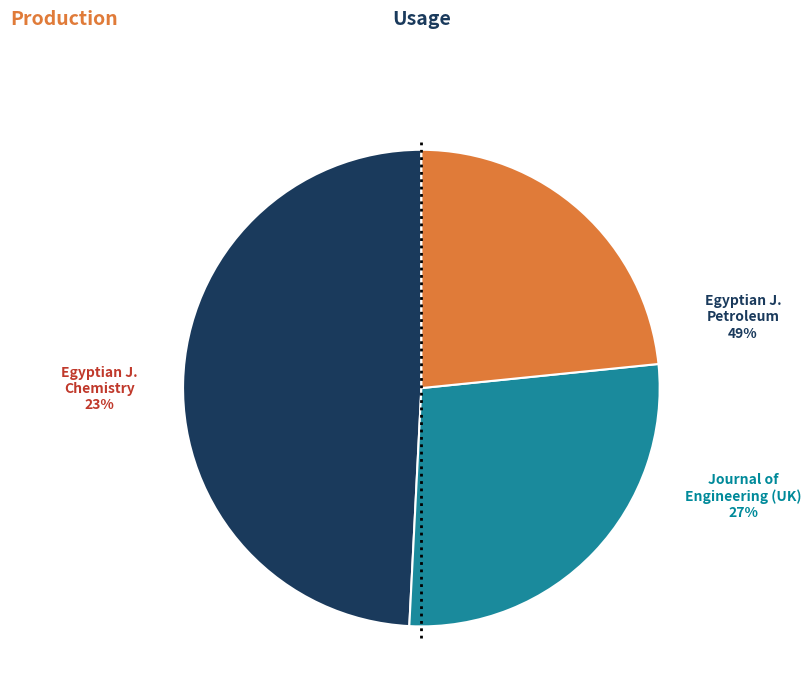

Is there any slice that represents more than half of the pie?

No